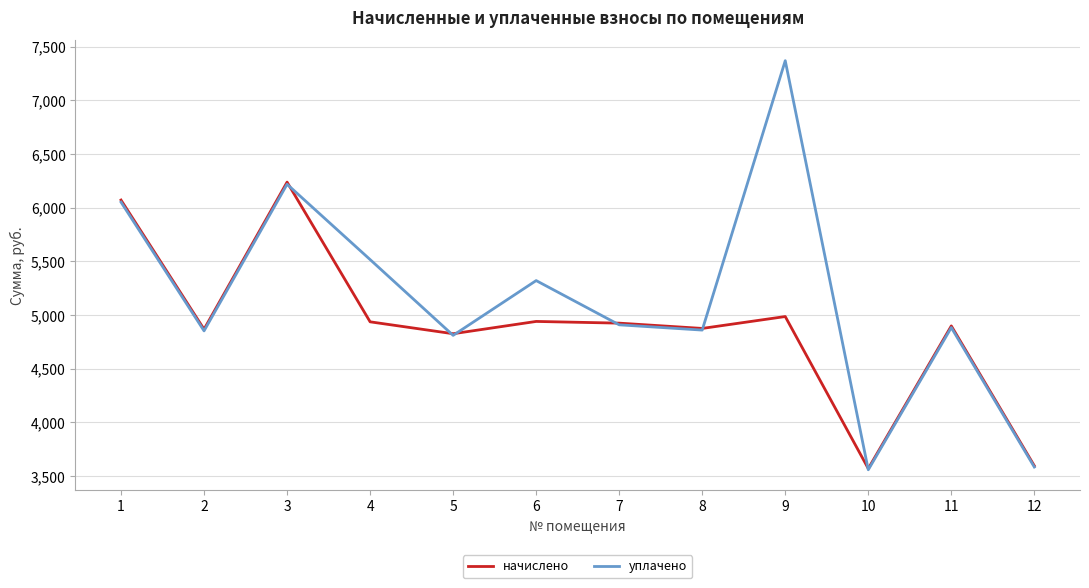

What is the lowest value of the уплачено series?

3559.2